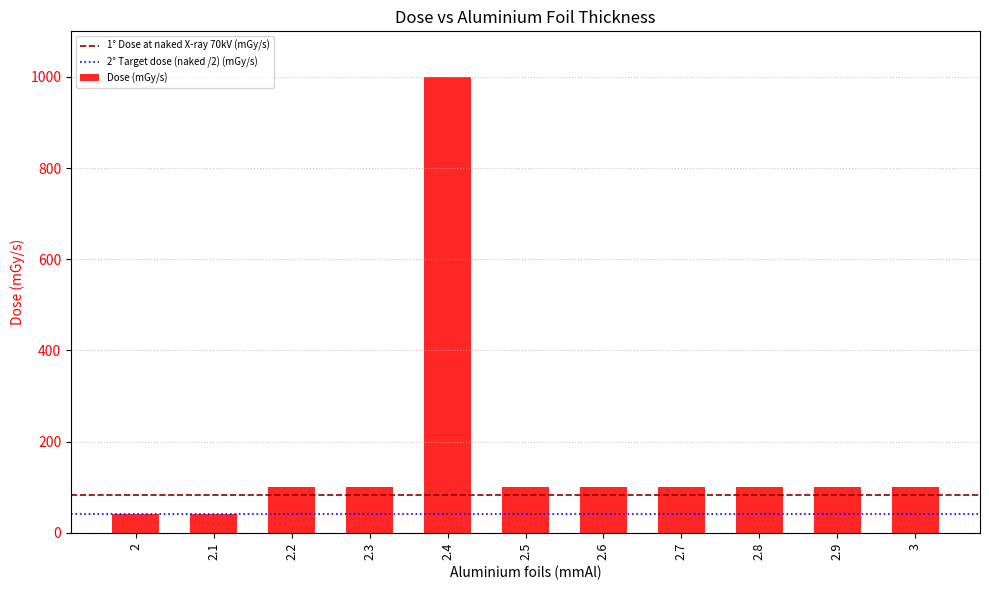

The chart shows a value of 100.0 at 2.8. True or false?

True